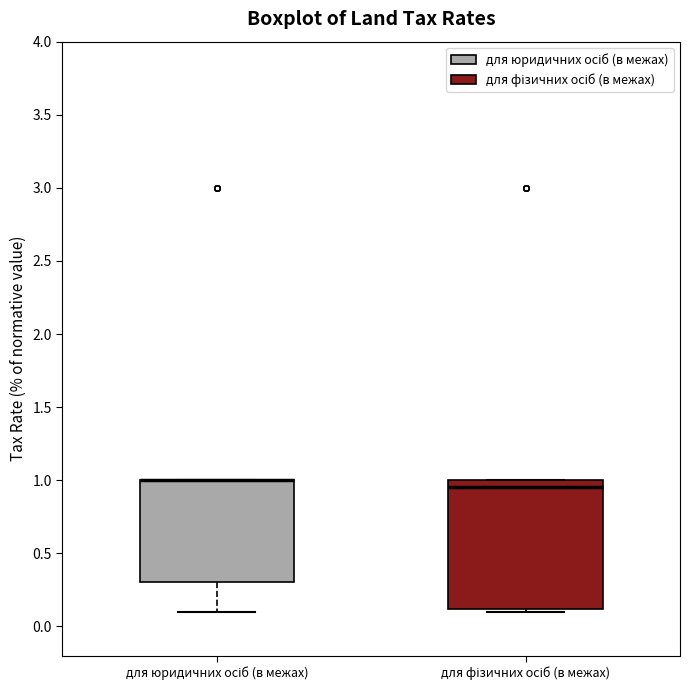

Where is the upper edge of the box for для юридичних осіб (в межах) on the y-axis? The values are not printed on the chart, so give them approximately, as read against the axis.

1.00